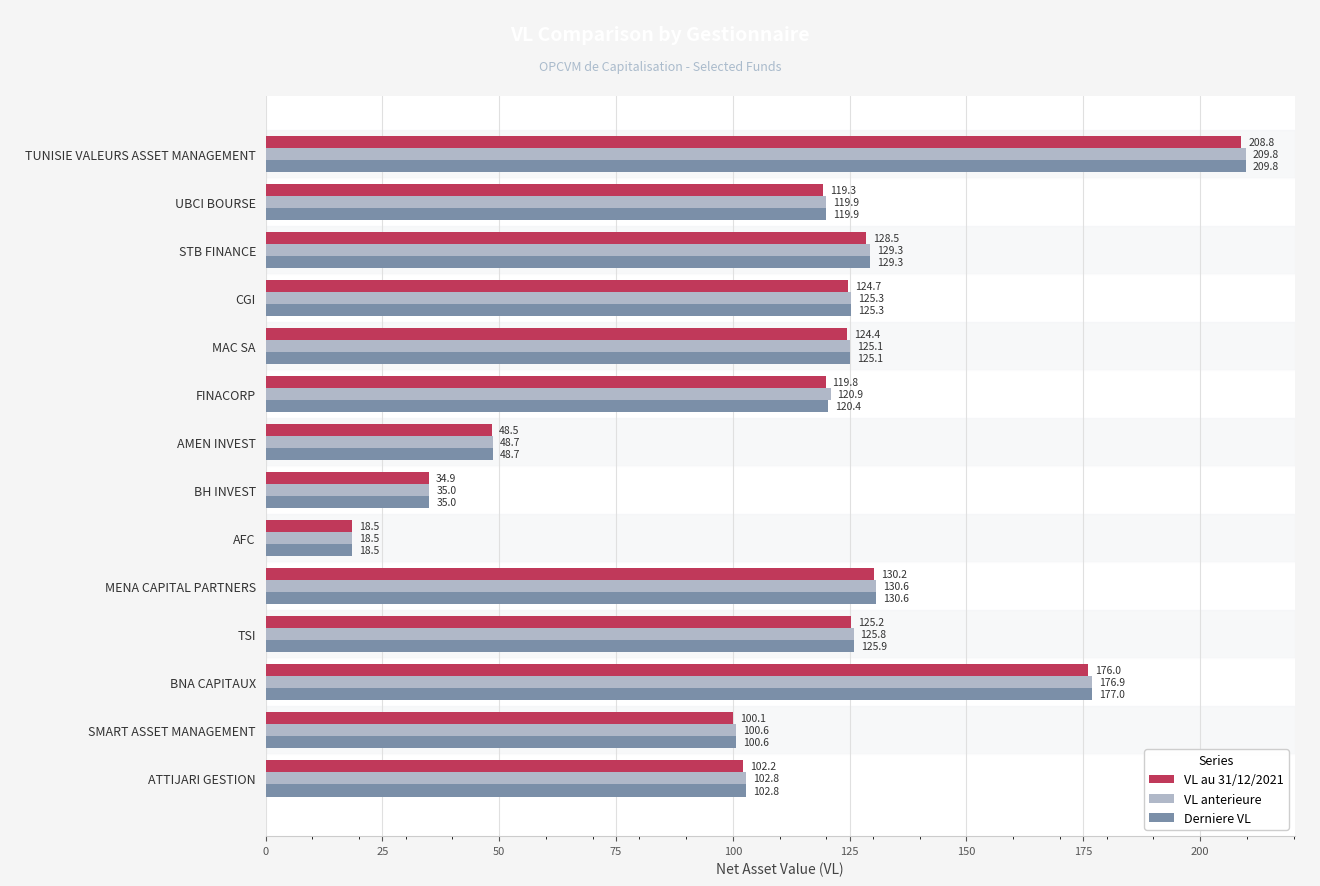

What is the sum of all Derniere VL values?

1568.9